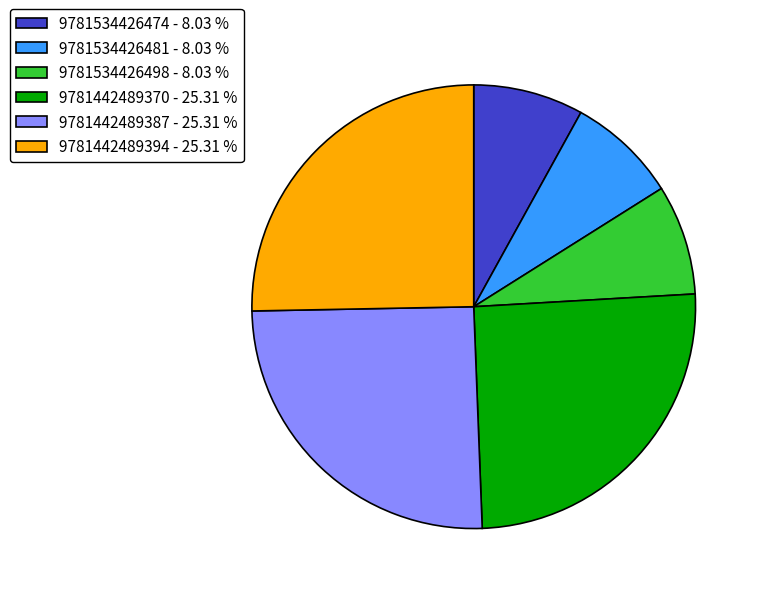

How many slices are in this pie chart?

6